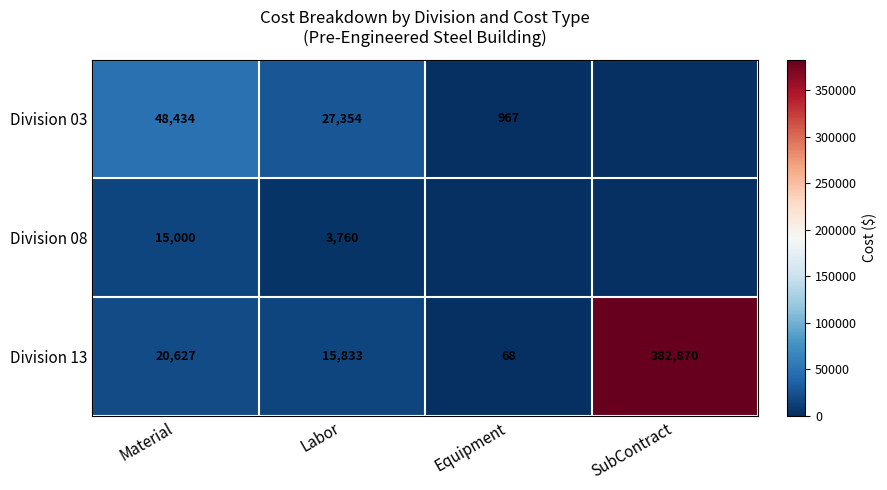

Which category has the highest value in the Division 13 series?

SubContract